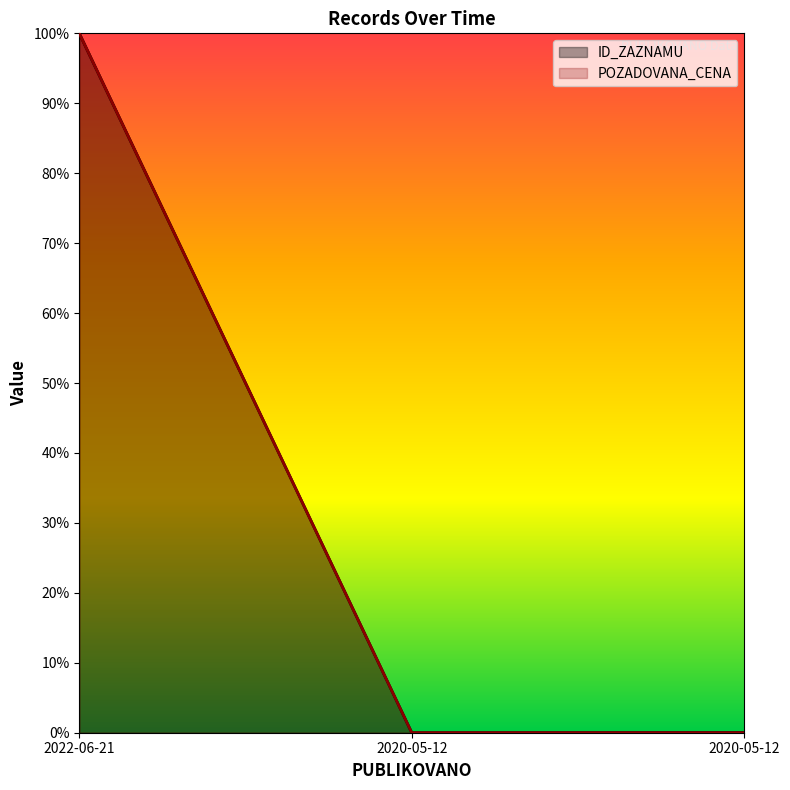

Between 2020-05-12 and 2020-05-12, which is larger?

2020-05-12